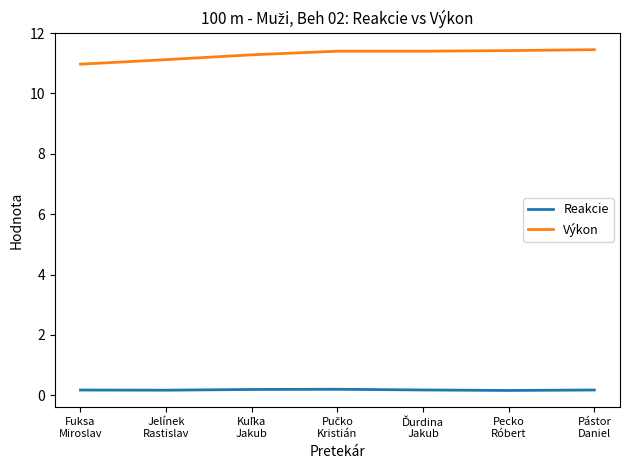

Which series has the largest total across all categories?

Výkon